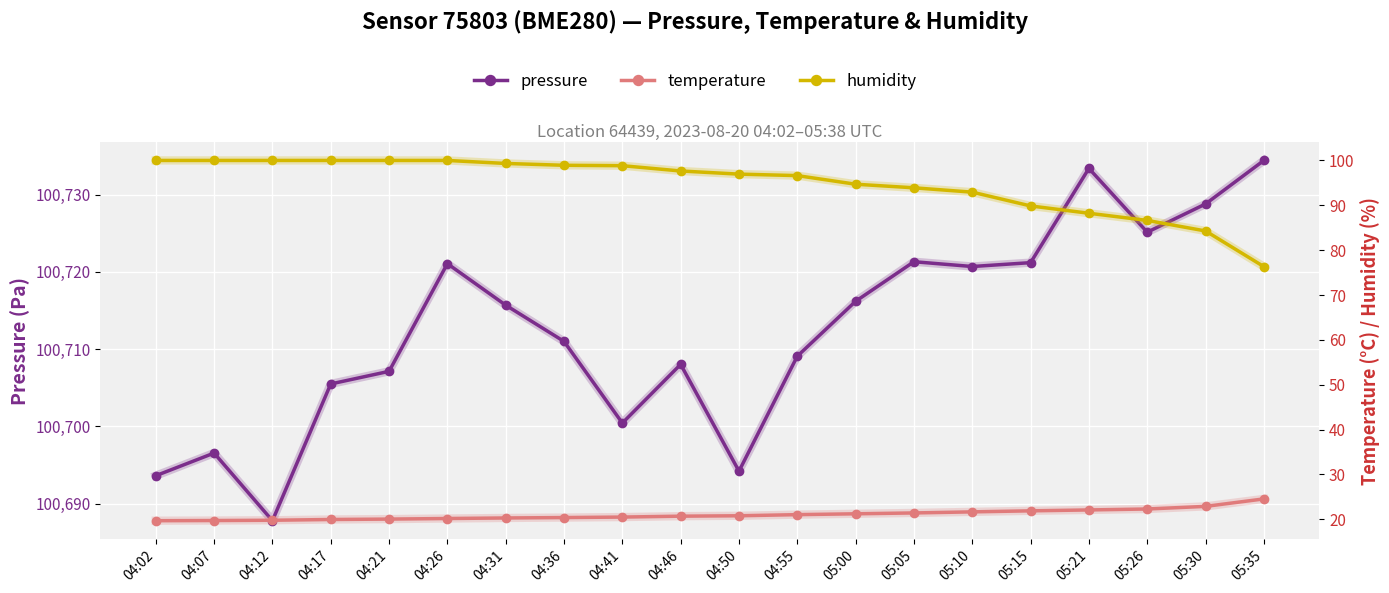

At which category is the sum across all series the highest?

05:21